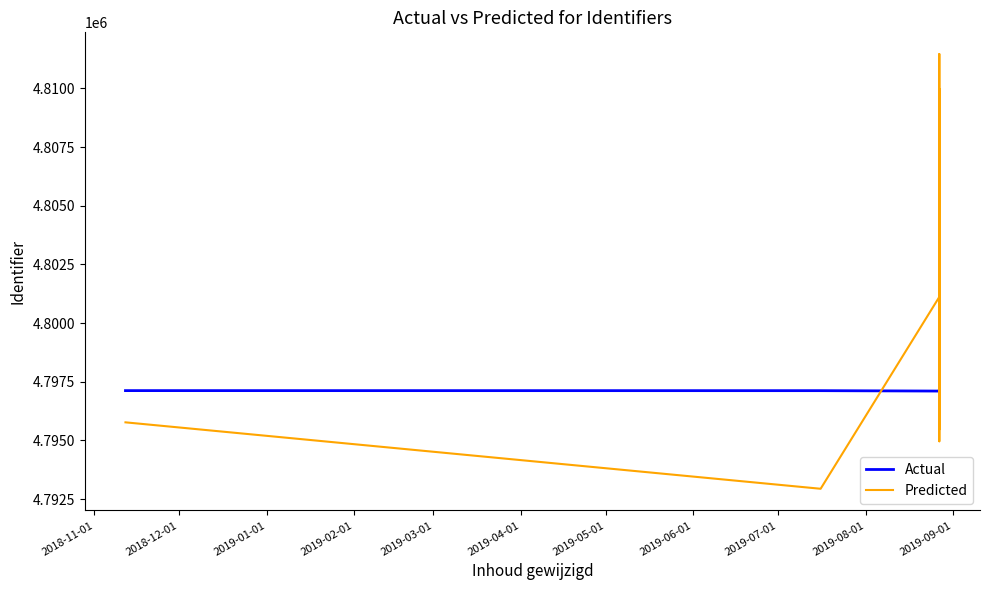

Which series has the largest total across all categories?

Predicted